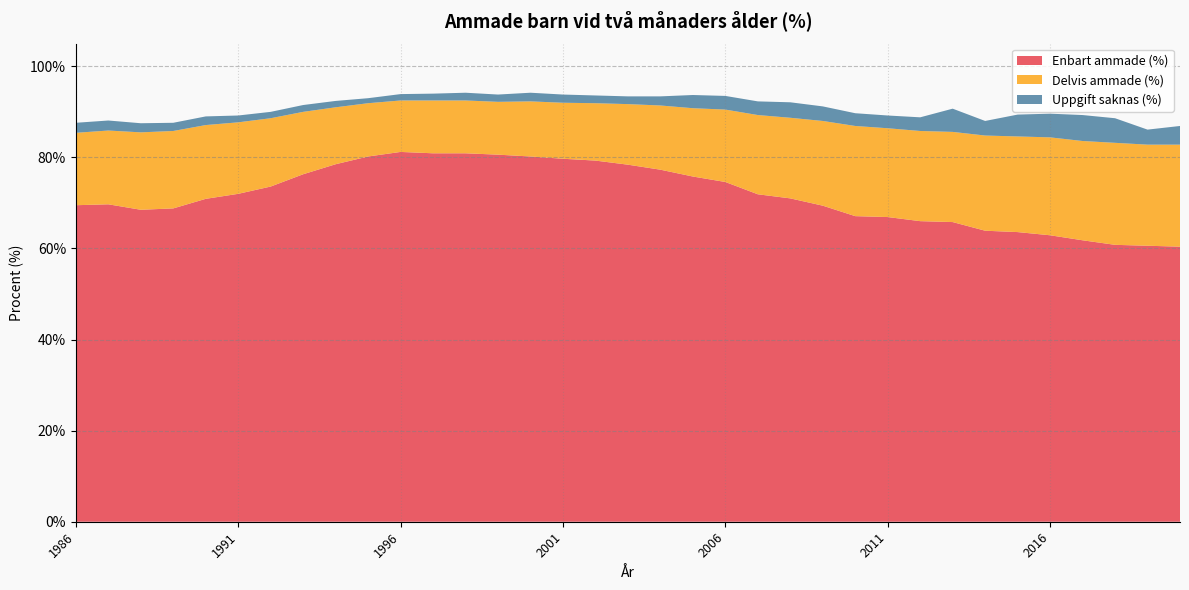

Reading right to left, what are all the values shown in this chart?

Enbart ammade (%): 2020=60.4	2019=60.6	2018=60.8	2017=61.8	2016=62.9	2015=63.6	2014=63.9	2013=65.8	2012=66.0	2011=66.9	2010=67.1	2009=69.4	2008=71.0	2007=71.9	2006=74.6	2005=75.8	2004=77.3	2003=78.4	2002=79.3	2001=79.7	2000=80.2	1999=80.6	1998=80.9	1997=80.9	1996=81.2	1995=80.2	1994=78.5	1993=76.3	1992=73.6	1991=72.0	1990=70.9	1989=68.8	1988=68.5	1987=69.7	1986=69.5
Delvis ammade (%): 2020=22.4	2019=22.2	2018=22.4	2017=21.8	2016=21.5	2015=21.0	2014=20.9	2013=19.8	2012=19.8	2011=19.5	2010=19.8	2009=18.6	2008=17.7	2007=17.4	2006=15.9	2005=15.0	2004=14.1	2003=13.3	2002=12.6	2001=12.3	2000=12.1	1999=11.6	1998=11.6	1997=11.6	1996=11.3	1995=11.7	1994=12.5	1993=13.7	1992=15.0	1991=15.7	1990=16.2	1989=17.0	1988=17.0	1987=16.2	1986=15.9
Uppgift saknas (%): 2020=4.1	2019=3.3	2018=5.4	2017=5.7	2016=5.2	2015=4.8	2014=3.2	2013=5.1	2012=3.0	2011=2.8	2010=2.8	2009=3.2	2008=3.4	2007=3.0	2006=3.0	2005=2.9	2004=2.0	2003=1.7	2002=1.7	2001=1.8	2000=1.9	1999=1.6	1998=1.7	1997=1.5	1996=1.4	1995=1.1	1994=1.4	1993=1.5	1992=1.4	1991=1.5	1990=1.9	1989=1.8	1988=2.0	1987=2.2	1986=2.2